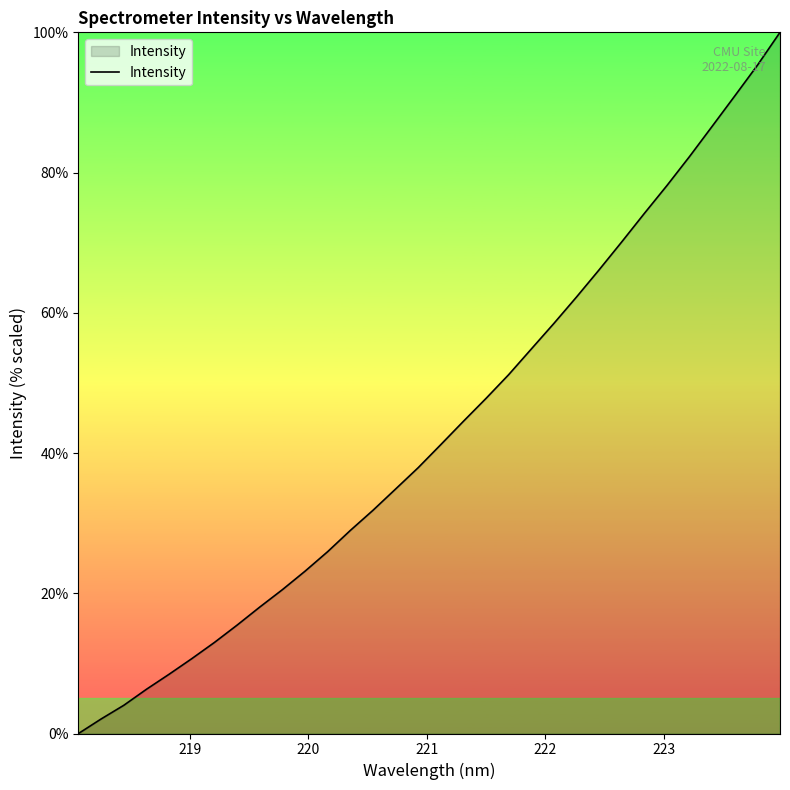

Count the number of data series in this chart.

1